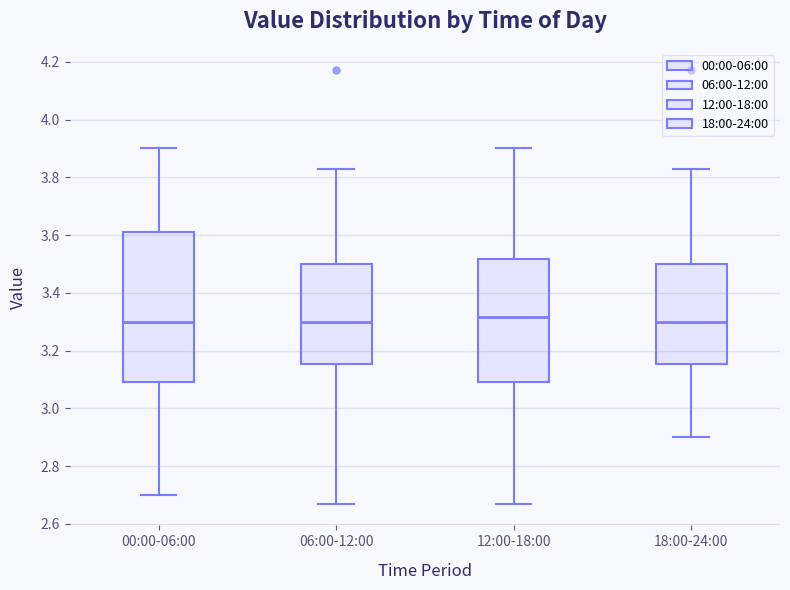

Reading left to right, transcribe this box plot: for each box, give where its median line is, the range the box spans, and where its two whiskers end, as read against the y-axis. The values are not printed on the chart, so give them approximately, as read against the axis.

00:00-06:00: median 3.30, box 3.10 to 3.62, whiskers 2.70 to 3.90
06:00-12:00: median 3.30, box 3.16 to 3.50, whiskers 2.68 to 3.84
12:00-18:00: median 3.32, box 3.10 to 3.52, whiskers 2.68 to 3.90
18:00-24:00: median 3.30, box 3.16 to 3.50, whiskers 2.90 to 3.84